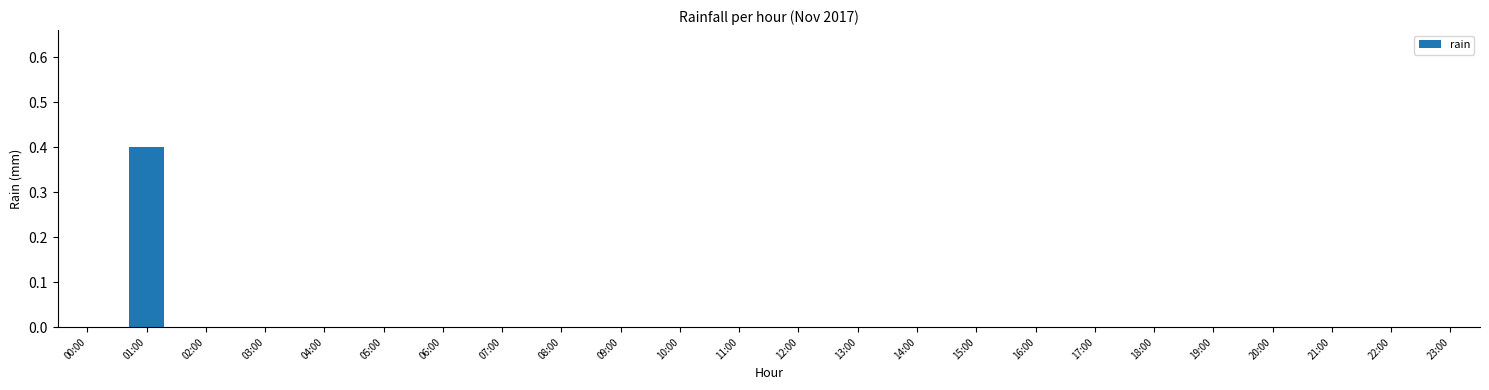

How many series are shown in this chart?

1